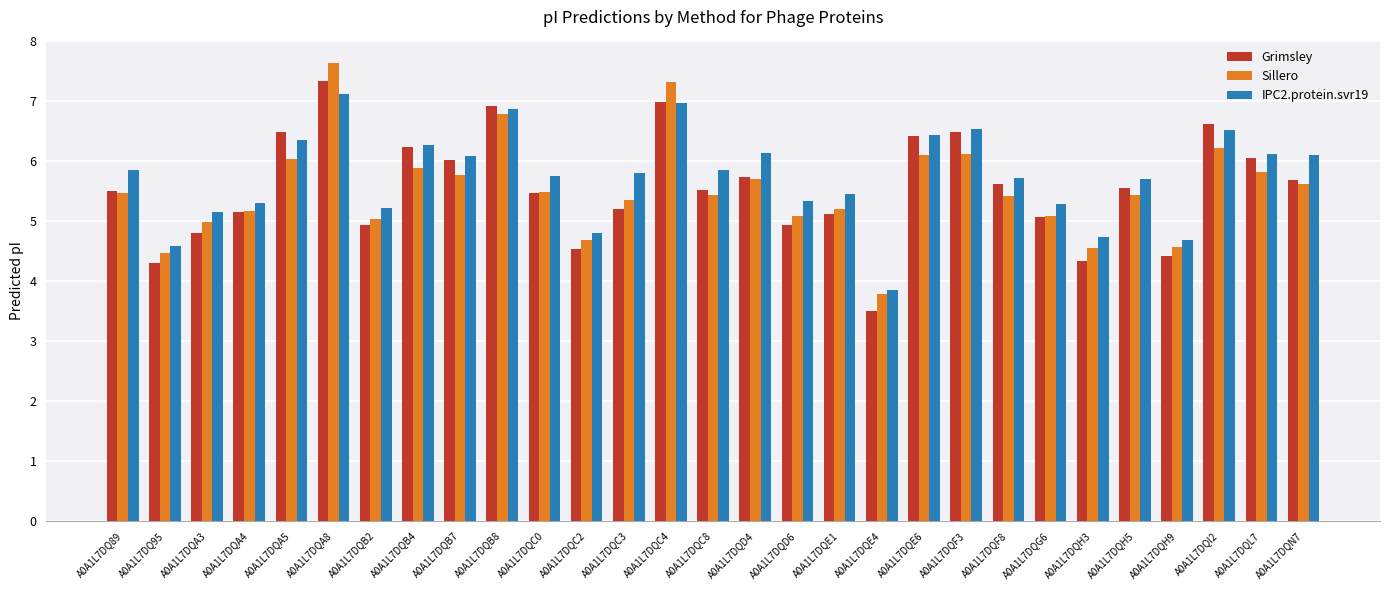

Are the bars horizontal?

No